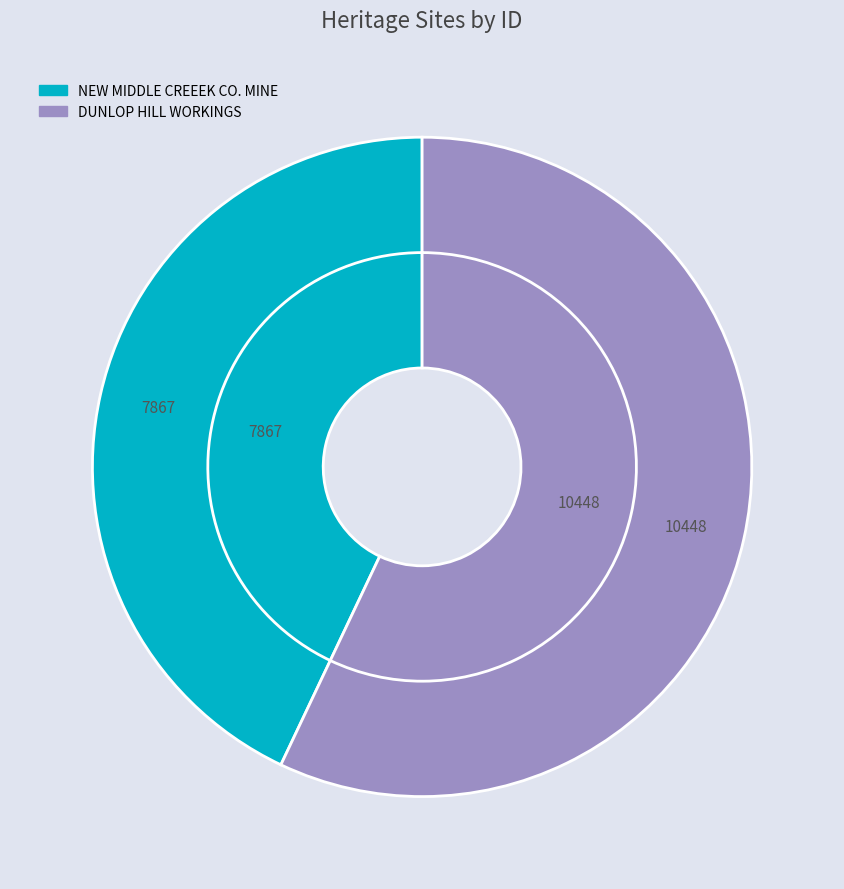

Which has a higher value, NEW MIDDLE CREEEK CO. MINE or DUNLOP HILL WORKINGS?

DUNLOP HILL WORKINGS